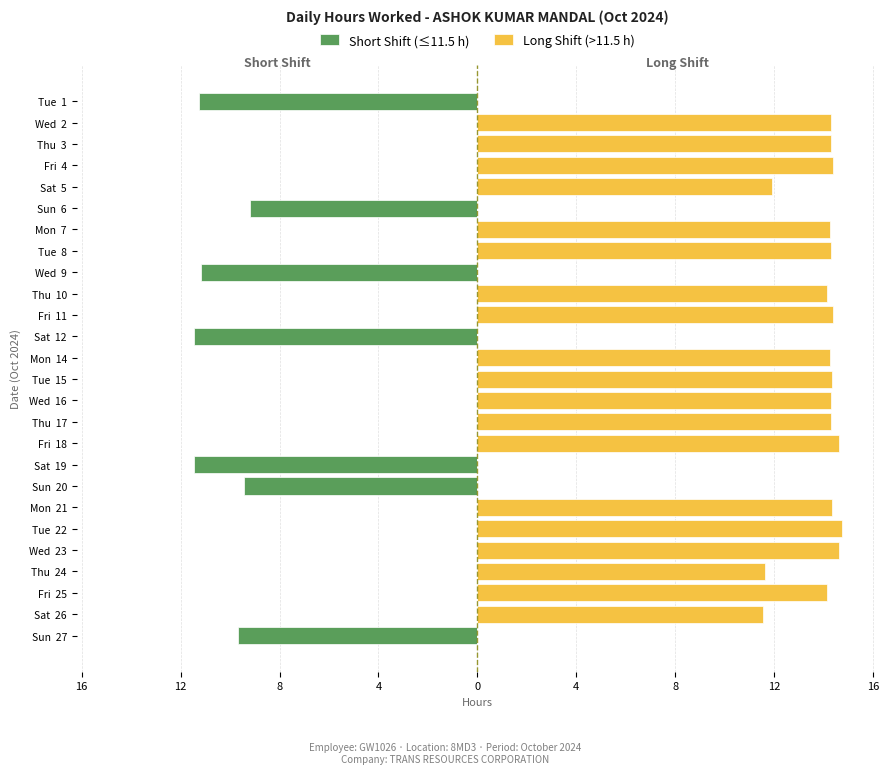

Rank the series at Tue 8 from lowest to highest value.

Short Shift (≤11.5 h), Long Shift (>11.5 h)